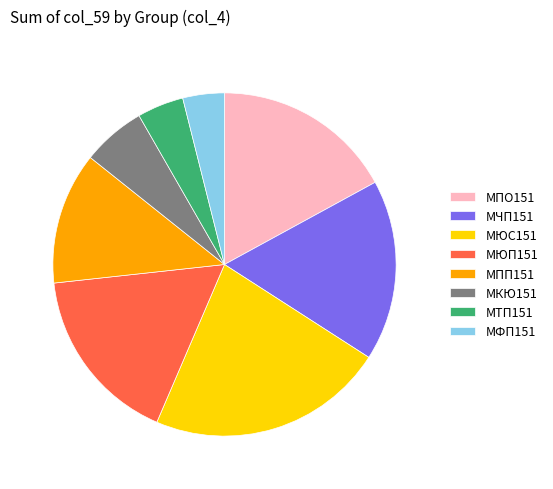

Is there any slice that represents more than half of the pie?

No